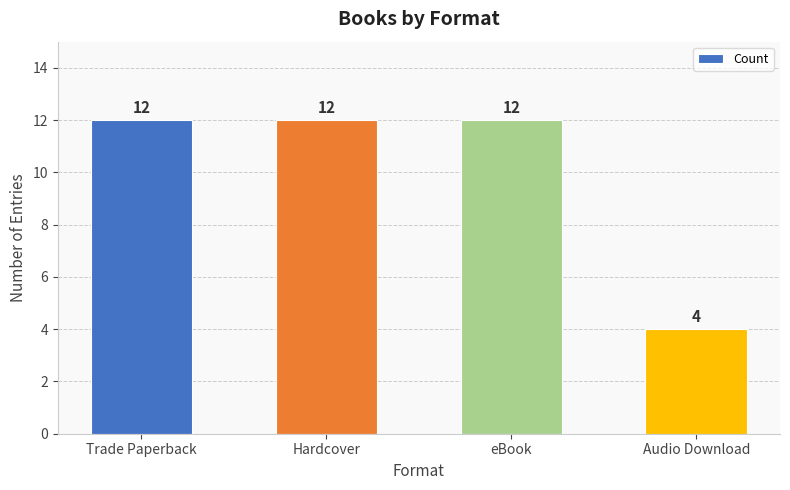

What is the ratio of the value at Audio Download to the value at eBook?

0.3